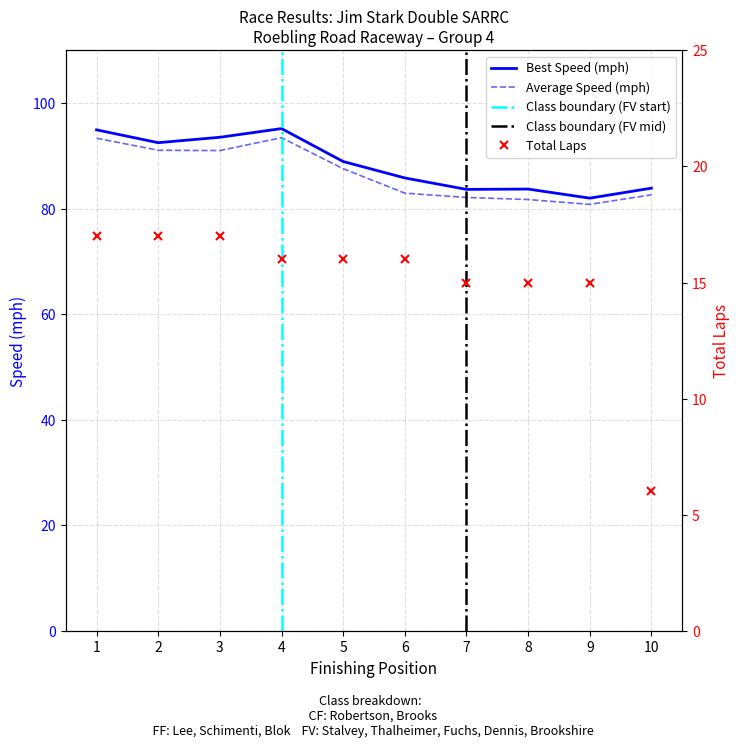

True or false: Average Speed (mph) has a value of 148.2 at 10.

False